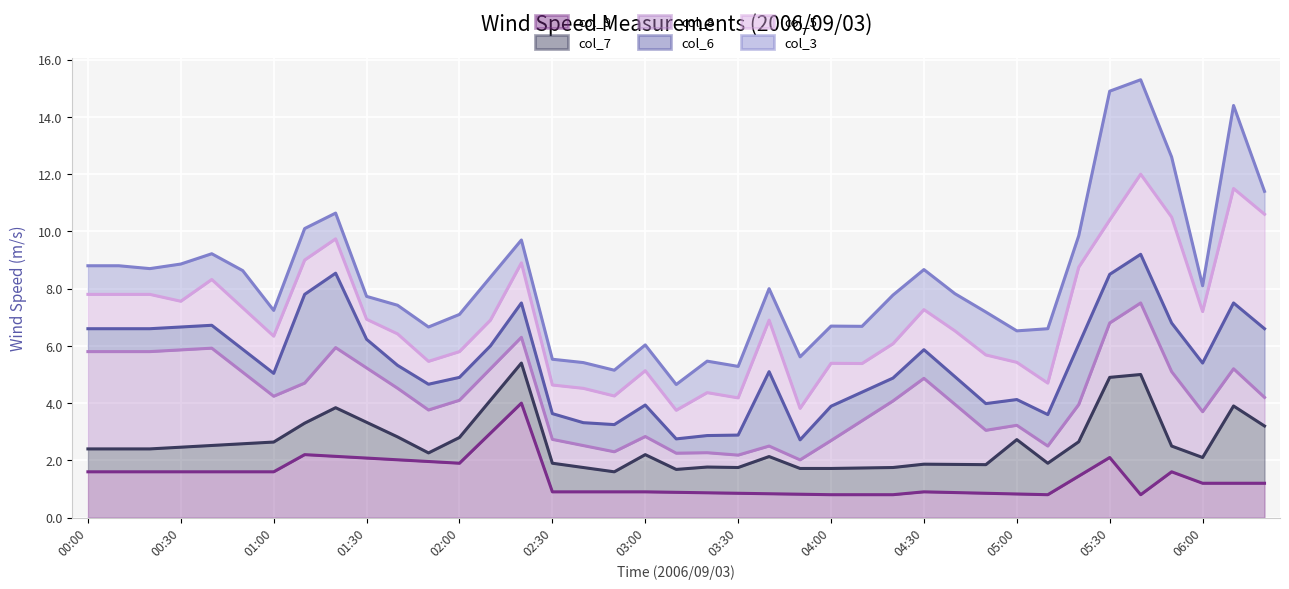

List the series in order of their peak value, lowest first.

col_9 (line), col_7 (line), col_8 (line), col_6 (line), col_5 (line), col_3 (line)